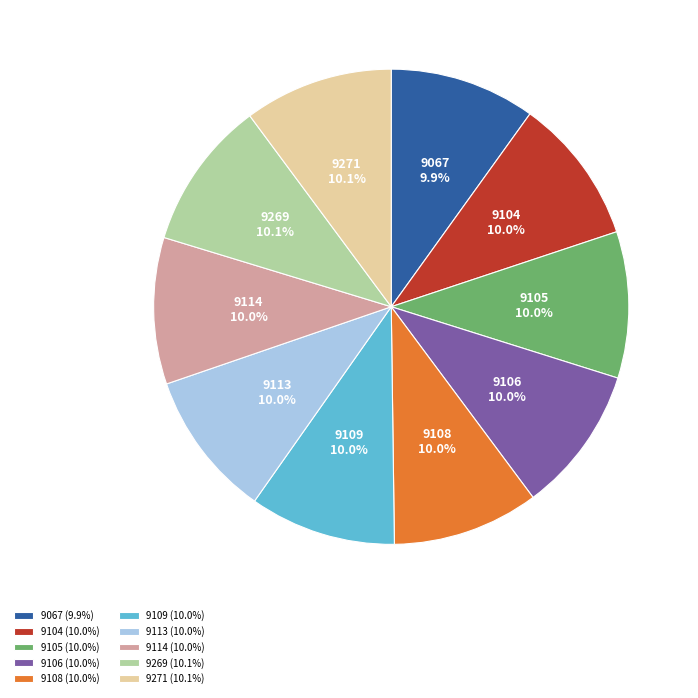

Does any single category account for the majority?

No